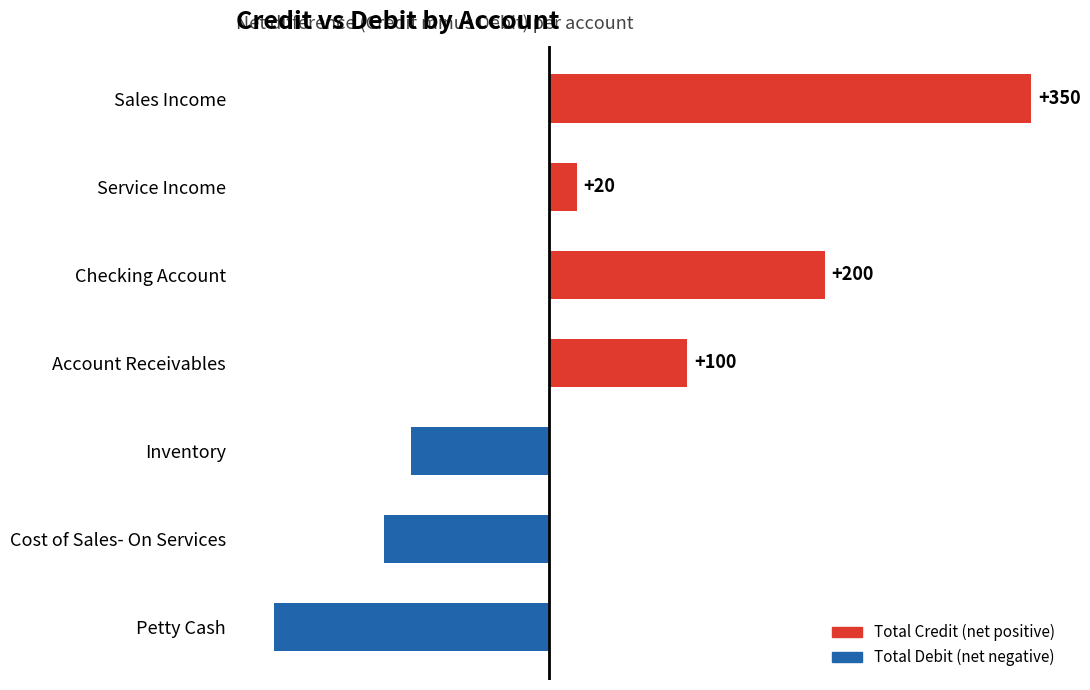

Read the value at Sales Income.

350